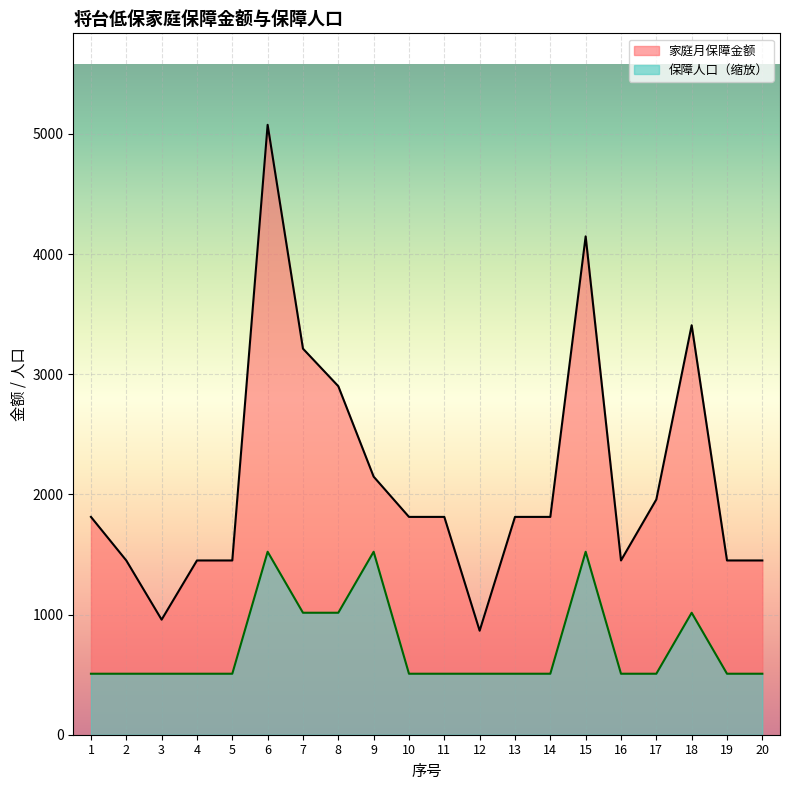

True or false: 家庭月保障金额 and 保障人口 intersect in this chart.

False